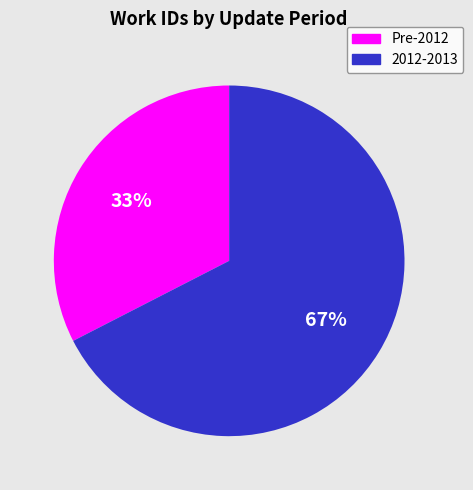

Does any single category account for the majority?

Yes